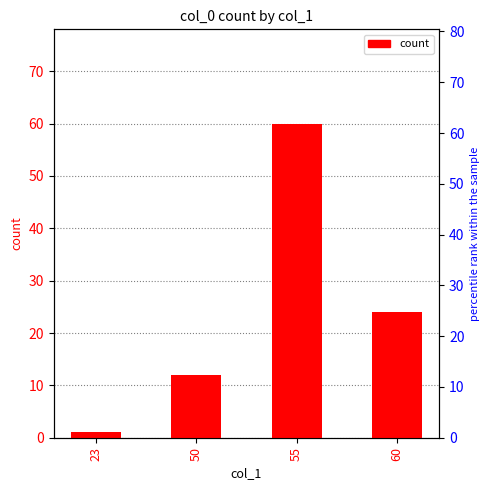

Reading left to right, what are all the values shown in this chart?

23=1	50=12	55=60	60=24